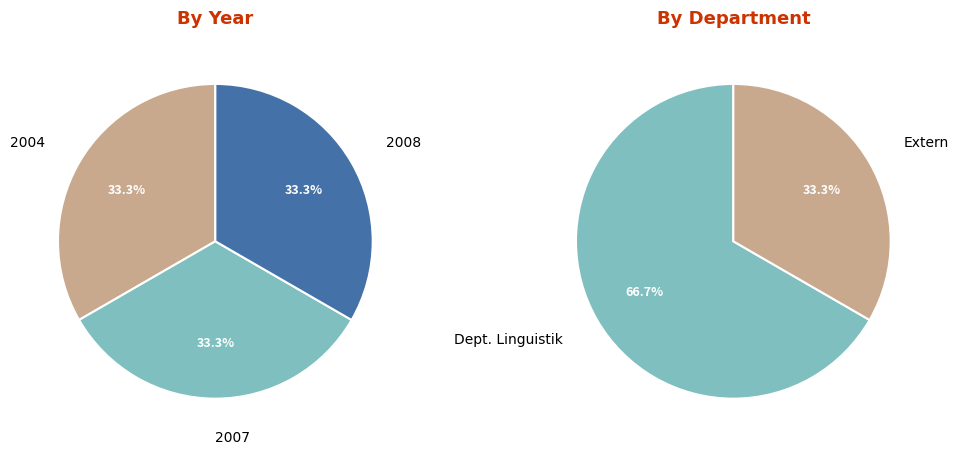

How many slices are in this pie chart?

2